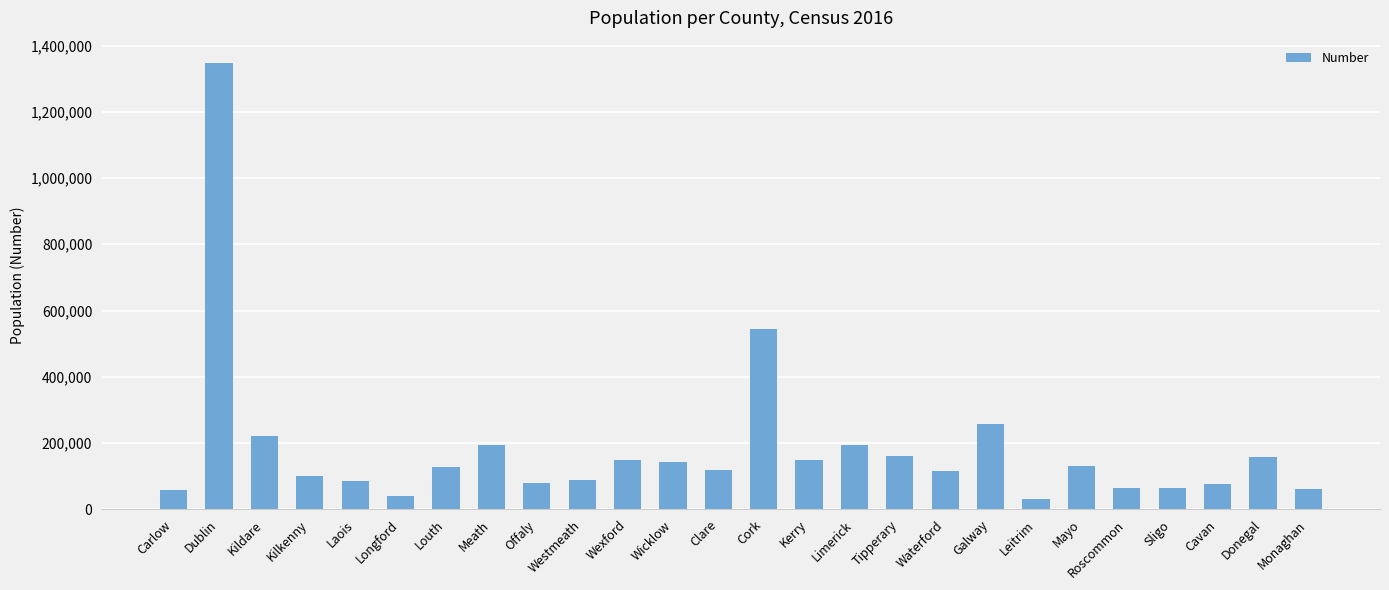

What is the greatest value displayed?

1347359